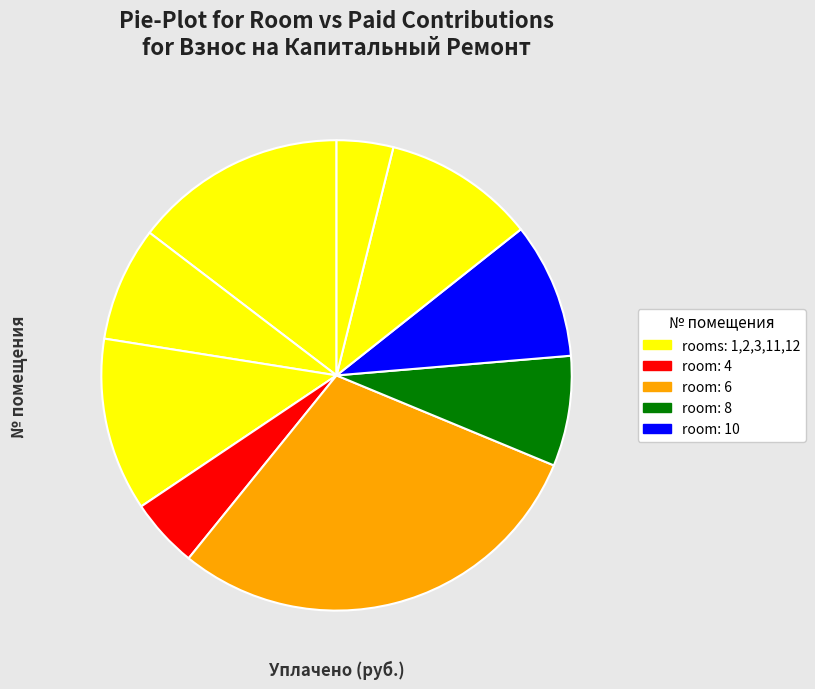

How many segments does this pie chart have?

9